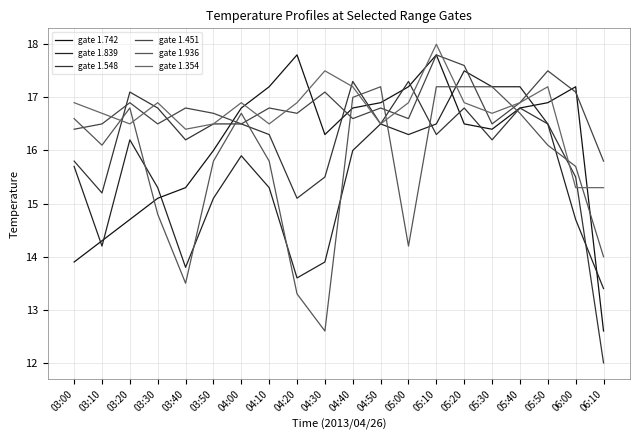

What is the maximum value for gate 1.451?

17.8